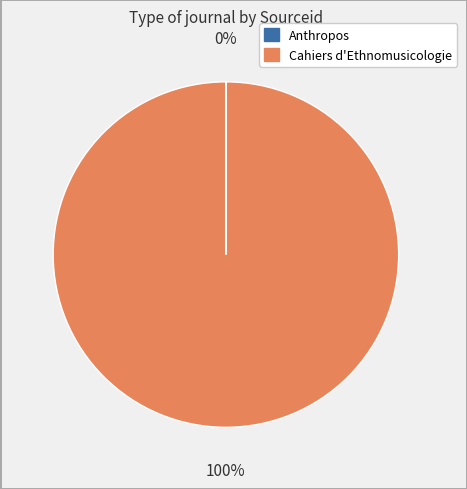

Is there any slice that represents more than half of the pie?

Yes